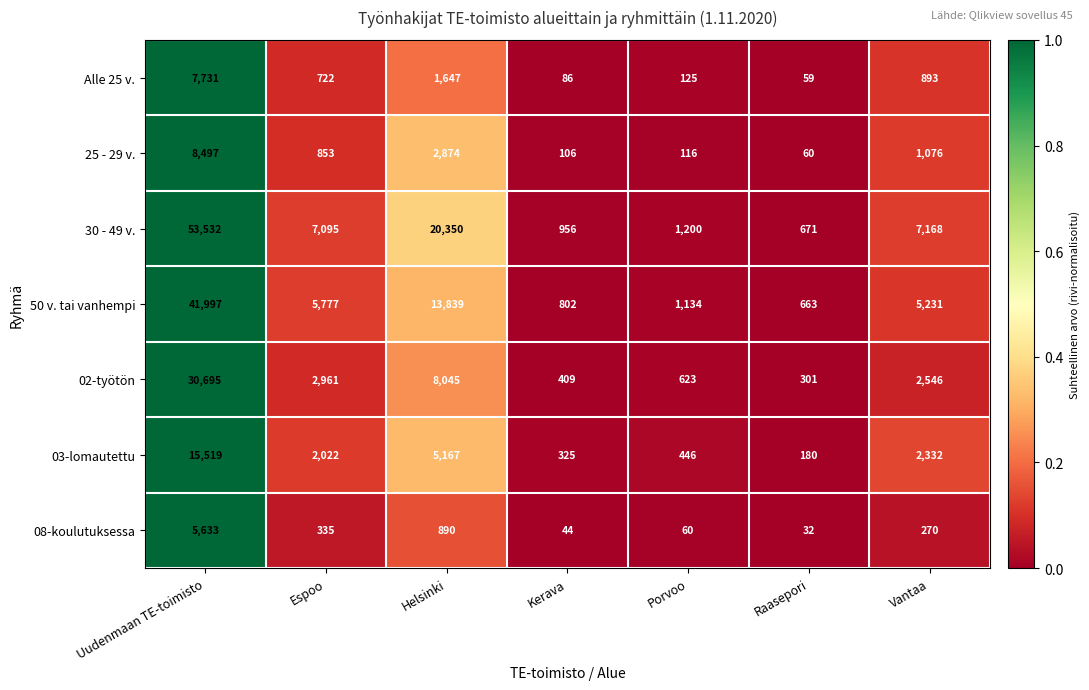

What is the sum of the 08-koulutuksessa values at Porvoo and Uudenmaan TE-toimisto?

5693